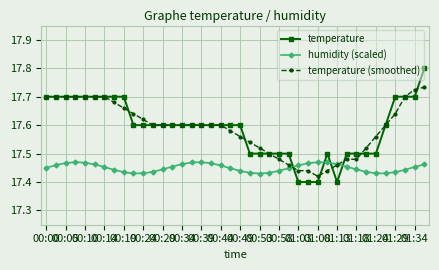

After their last crossing, which series has the higher values: humidity (scaled) or temperature (smoothed)?

temperature (smoothed)